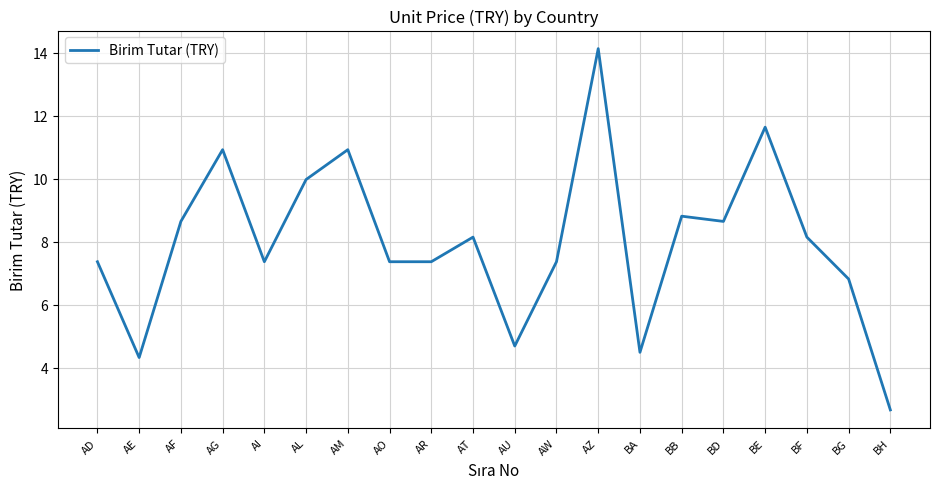

How many interior local peaks (higher than both neighbors) does the data have?

6